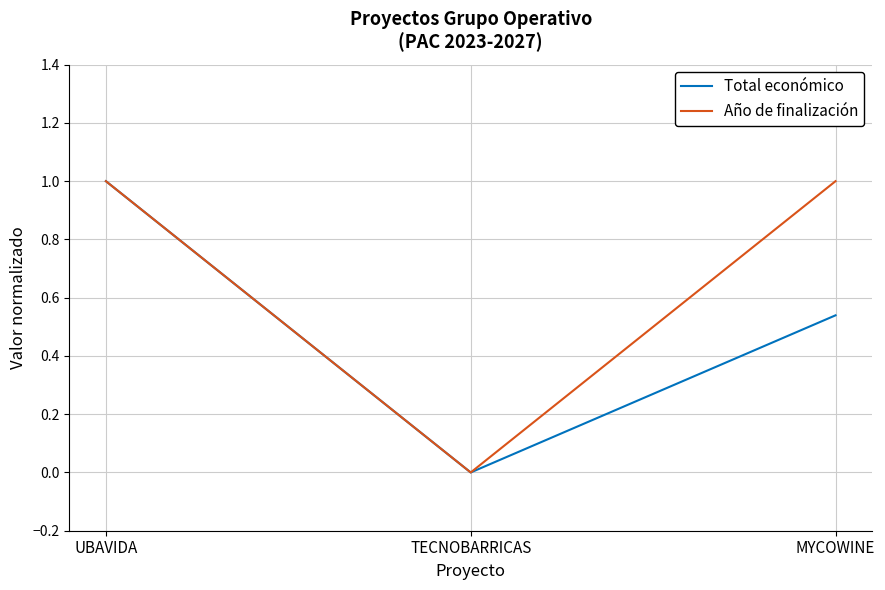

Which series has the largest total across all categories?

Año de finalización